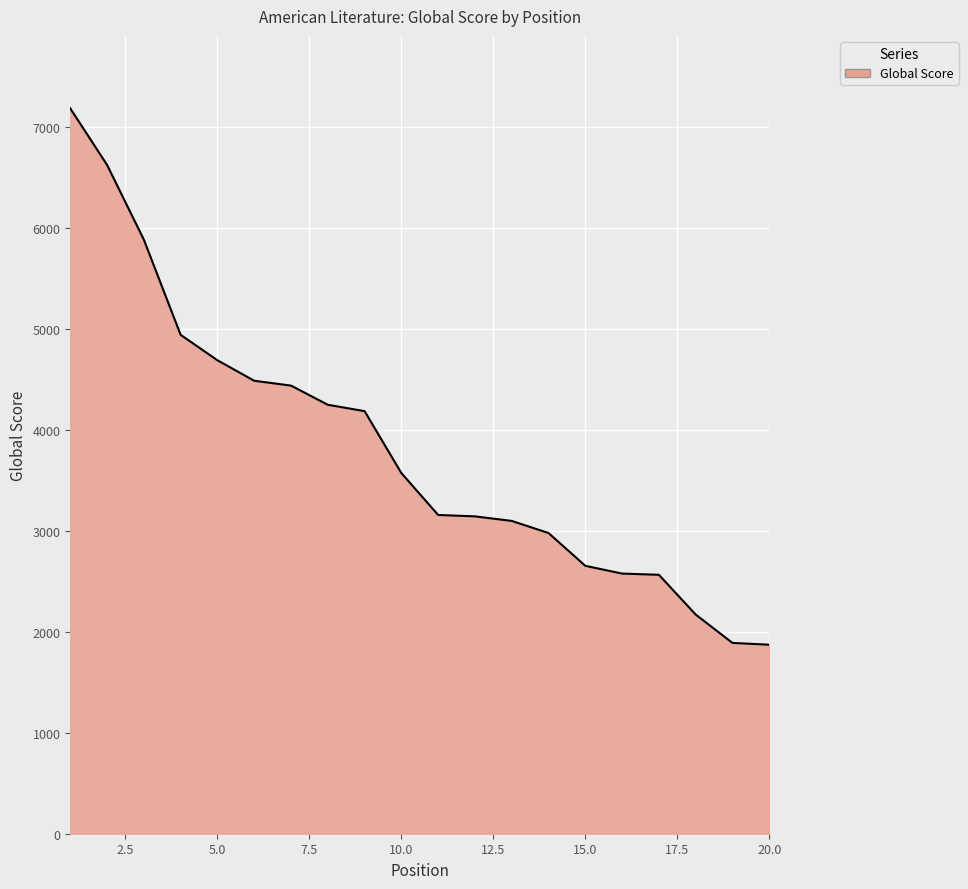

What is the greatest value displayed?

7188